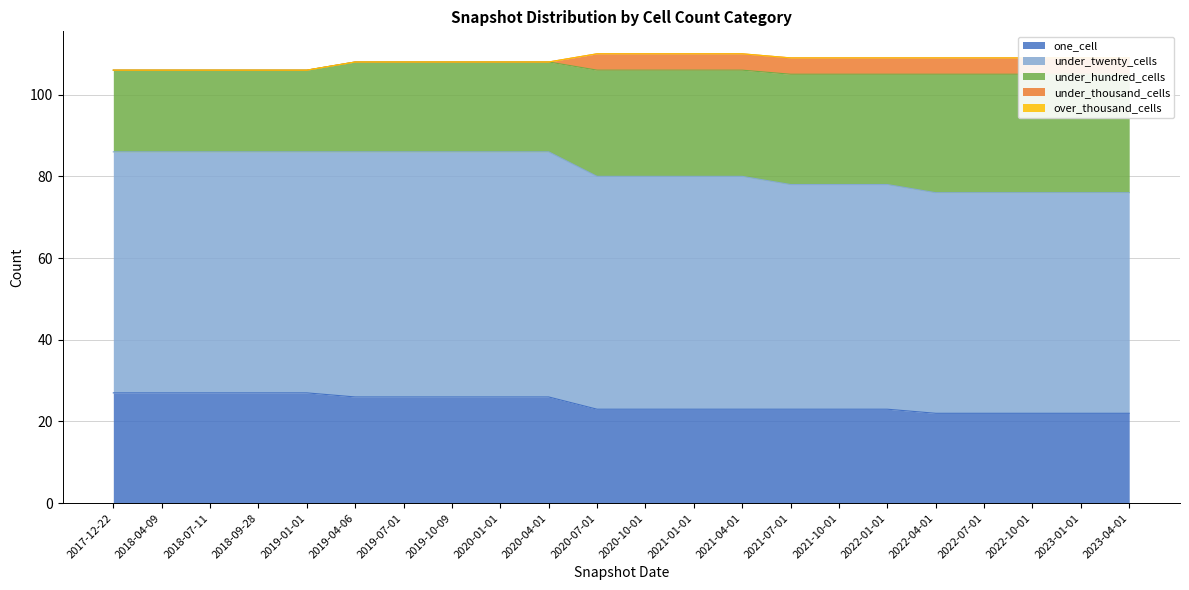

What are all the series names shown in the legend?

one_cell, under_twenty_cells, under_hundred_cells, under_thousand_cells, over_thousand_cells